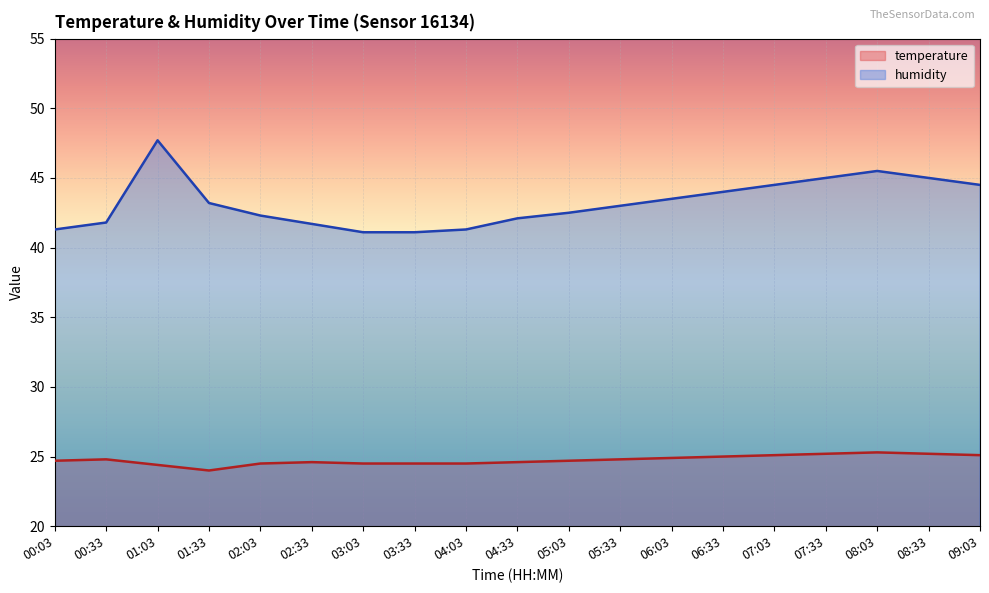

What is the lowest value of the temperature series?

24.0